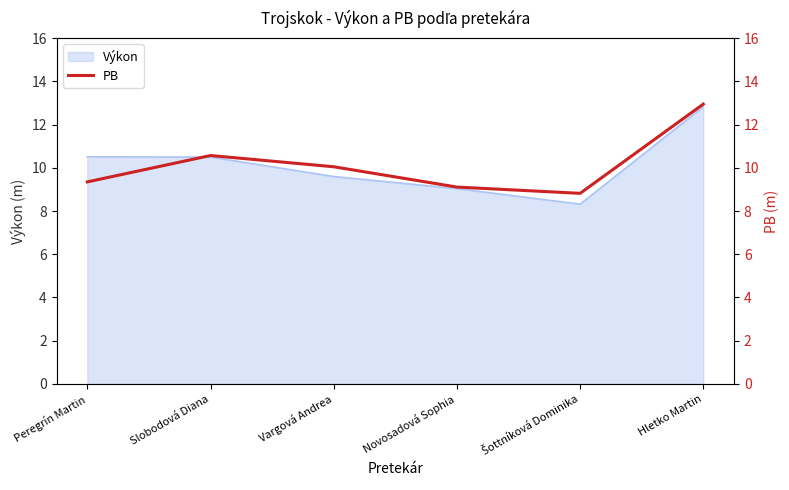

What is the sum of all values?

60.9